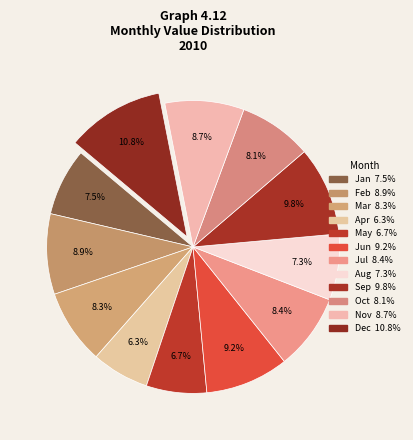

To the nearest percent, what portion does Nov represent?

9%